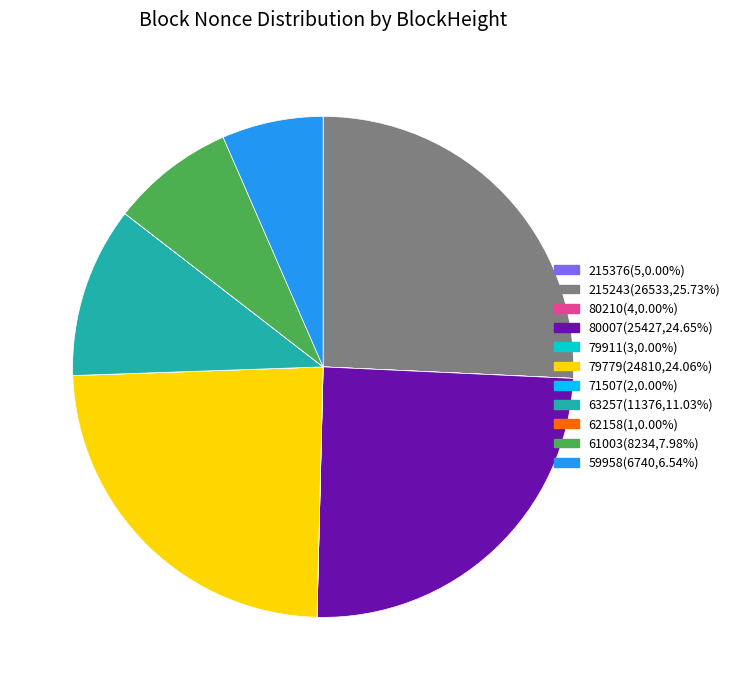

Does any single category account for the majority?

No